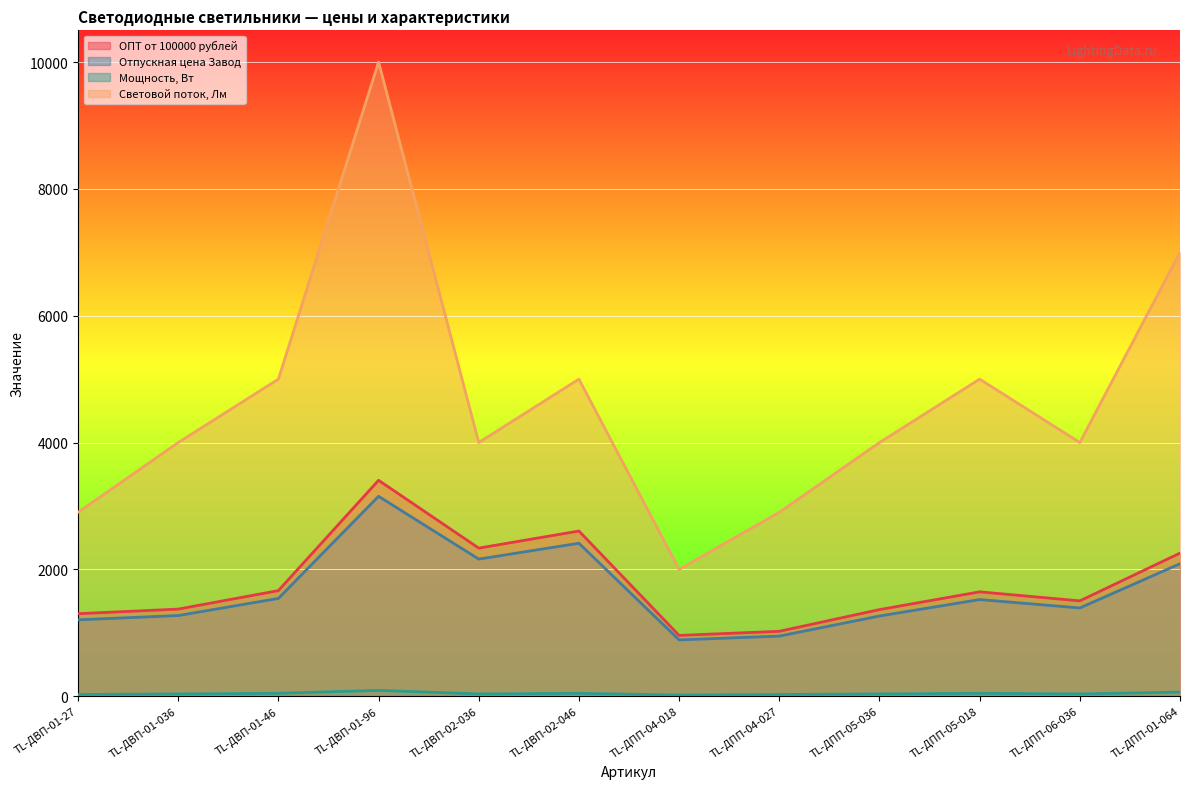

True or false: ОПТ от 100000 рублей and Отпускная цена Завод intersect in this chart.

False